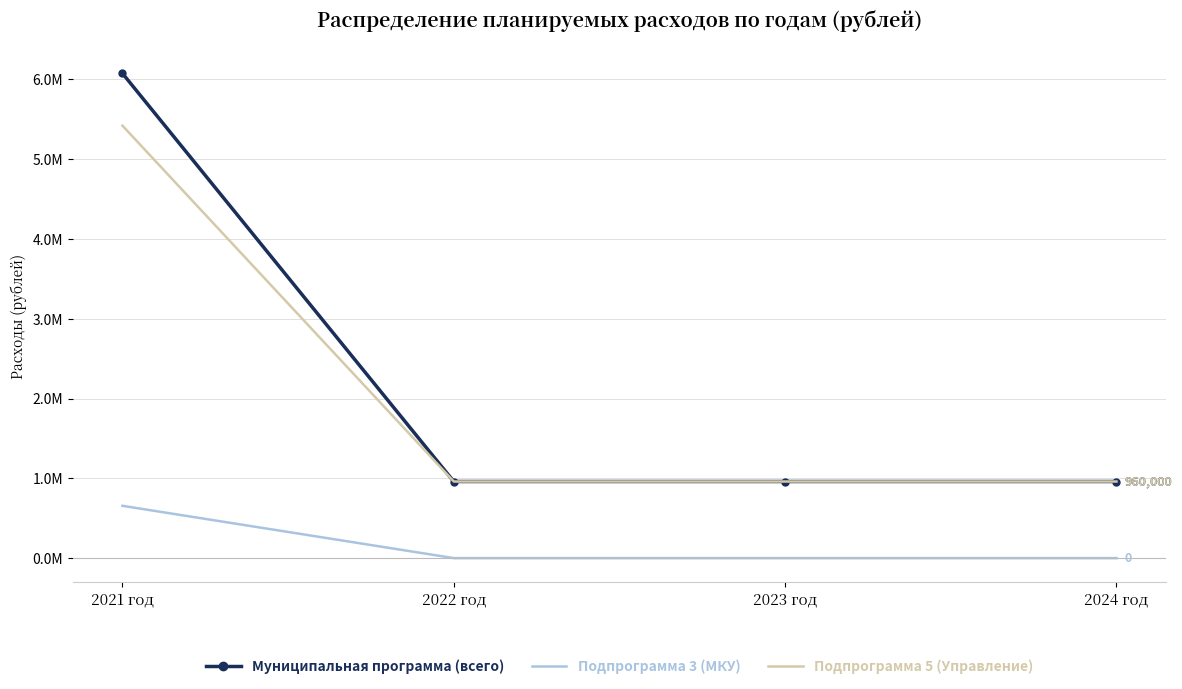

Reading left to right, what are all the values shown in this chart?

Муниципальная программа (всего): 6075388.4	960000.0	960000.0	960000.0
Подпрограмма 3 (МКУ): 655388.4	0.0	0.0	0.0
Подпрограмма 5 (Управление): 5420000.0	960000.0	960000.0	960000.0